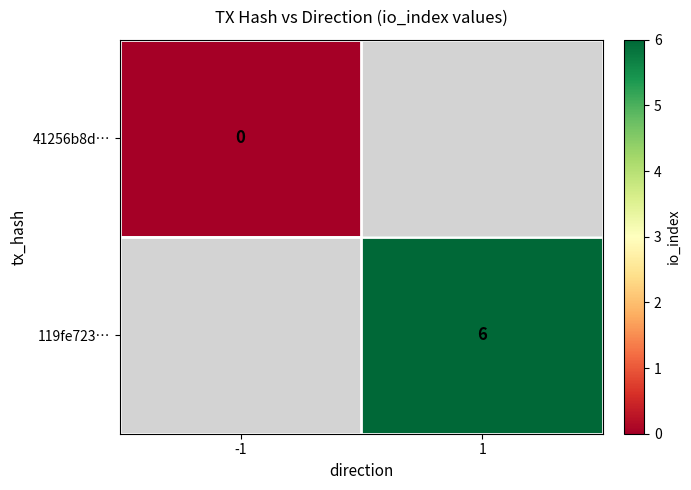

Count the number of data series in this chart.

2